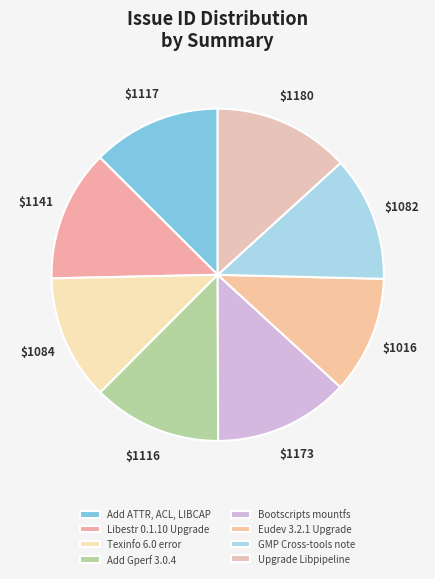

Count the number of slices in the pie.

8